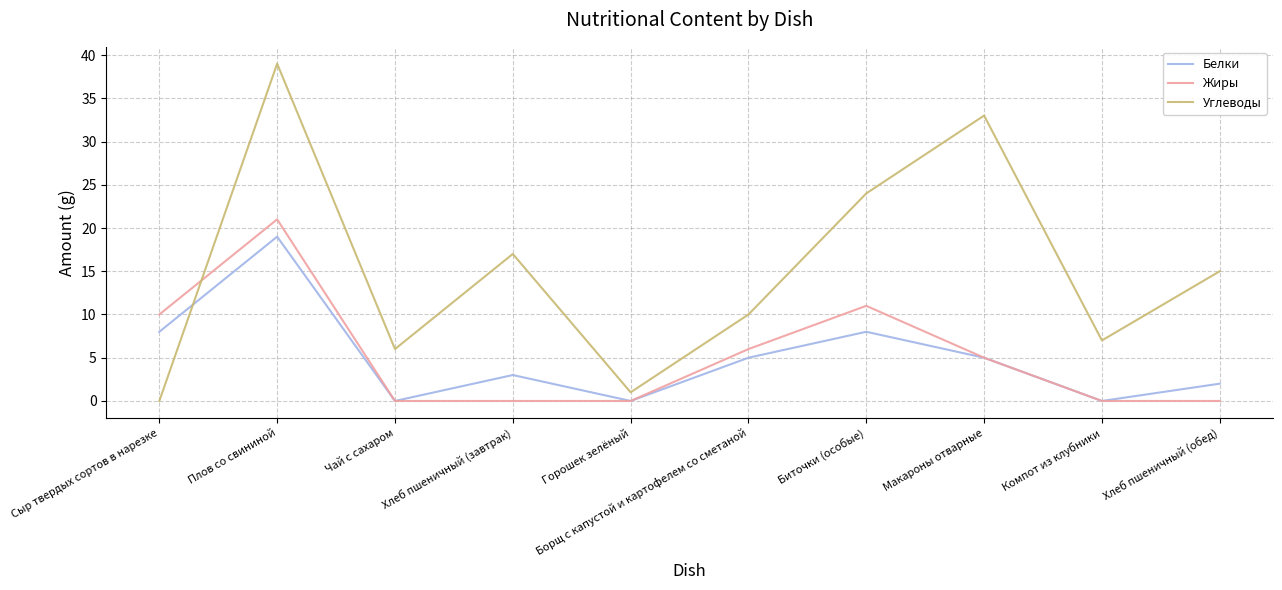

Which series has the largest total across all categories?

Углеводы